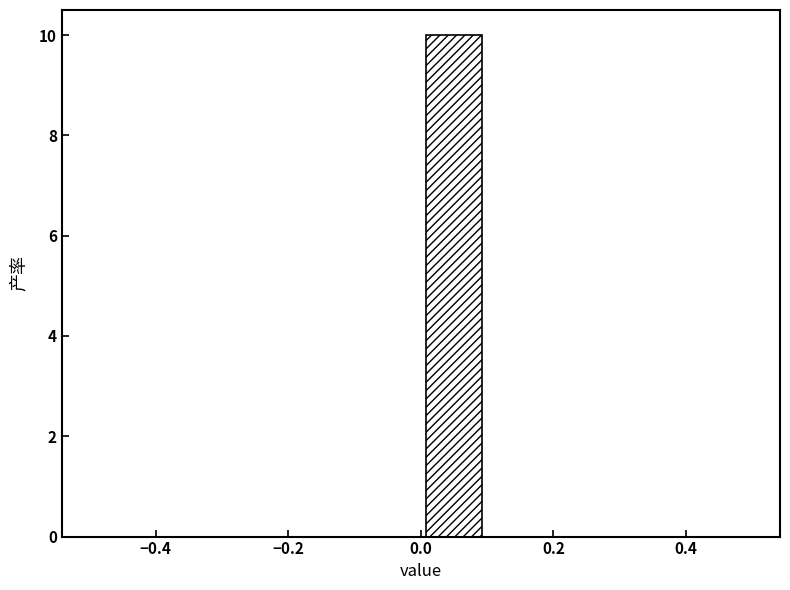

How tall is the bar that spans 0.0 to 0.1 on the x-axis? The values are not printed on the chart, so give them approximately, as read against the axis.

10